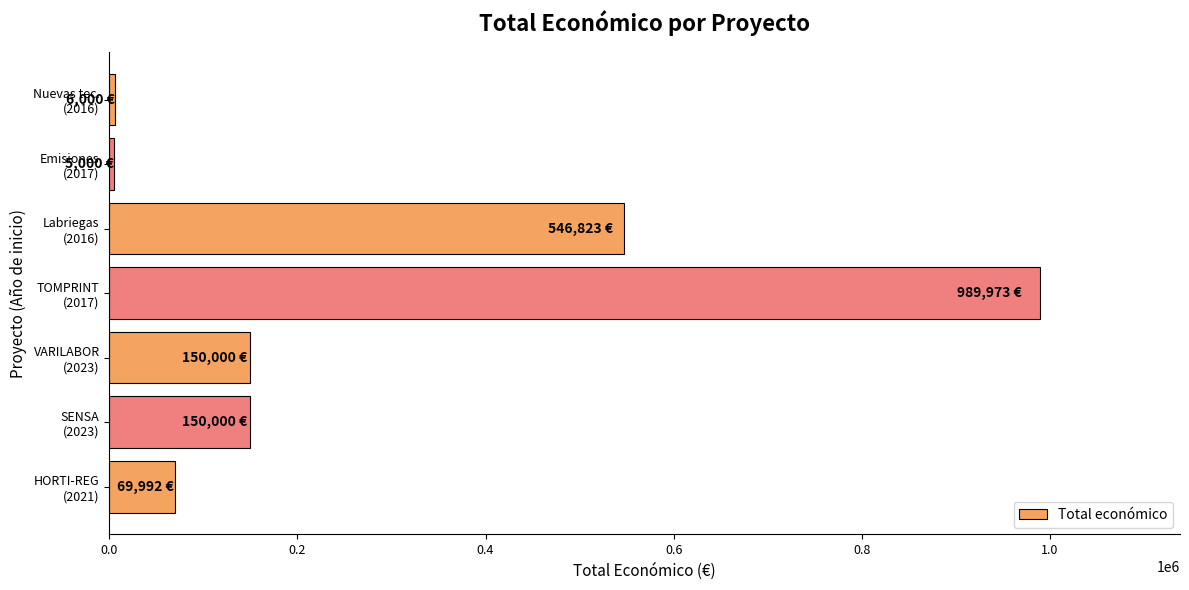

What is the greatest value displayed?

989973